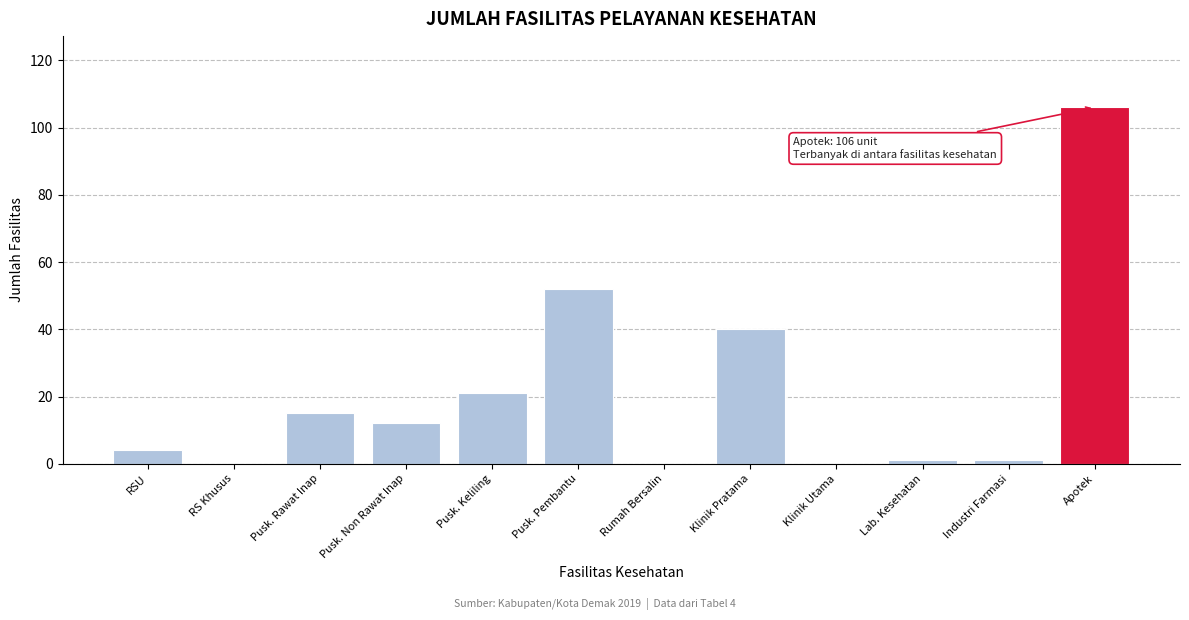

Reading left to right, transcribe all the data shown in this chart.

RSU=4	RS Khusus=0	Pusk. Rawat Inap=15	Pusk. Non Rawat Inap=12	Pusk. Keliling=21	Pusk. Pembantu=52	Rumah Bersalin=0	Klinik Pratama=40	Klinik Utama=0	Lab. Kesehatan=1	Industri Farmasi=1	Apotek=106